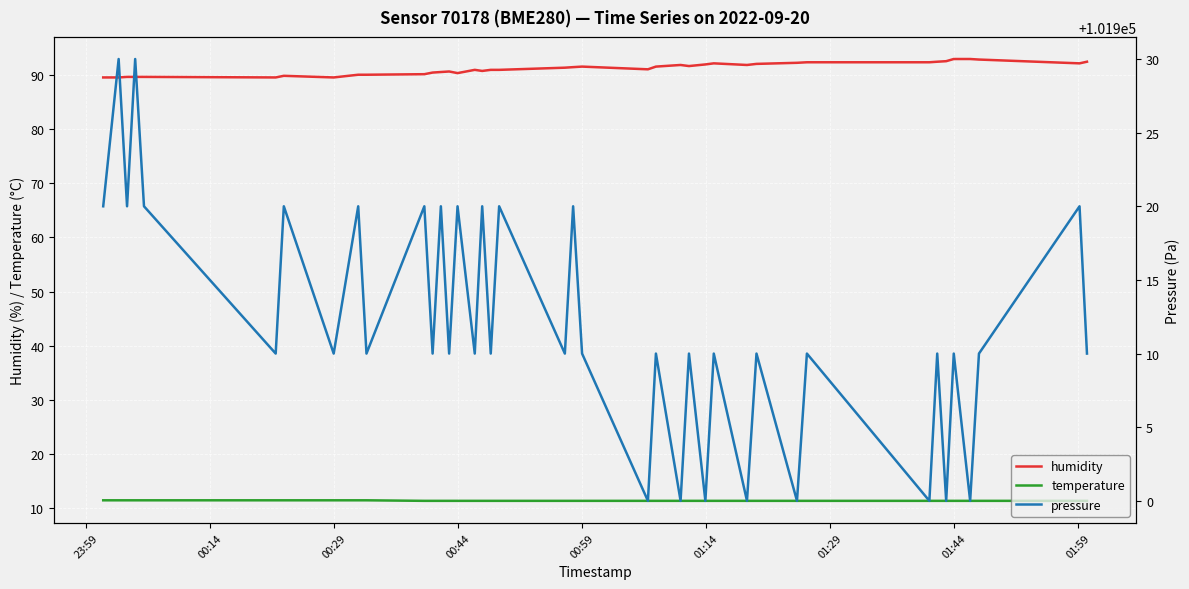

What is the smallest value displayed?

11.4